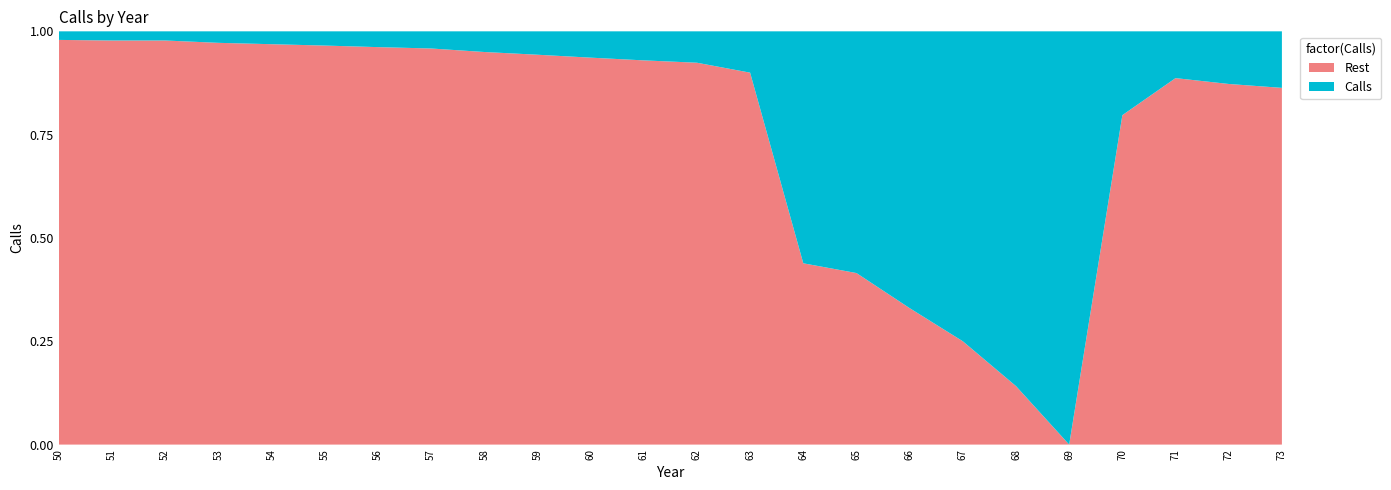

Reading right to left, list all the values displayed in this chart.

73=2.9	72=2.7	71=2.4	70=4.3	69=21.2	68=18.2	67=15.9	66=14.2	65=12.4	64=11.9	63=2.1	62=1.6	61=1.5	60=1.4	59=1.2	58=1.1	57=0.9	56=0.8	55=0.7	54=0.7	53=0.6	52=0.5	51=0.5	50=0.4